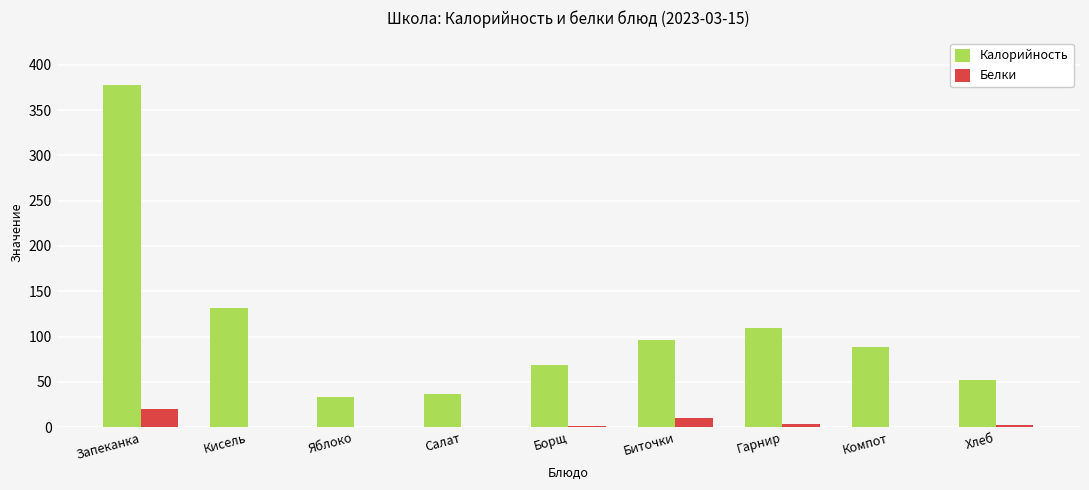

The Калорийность series shows 23.2 at Гарнир. True or false?

False